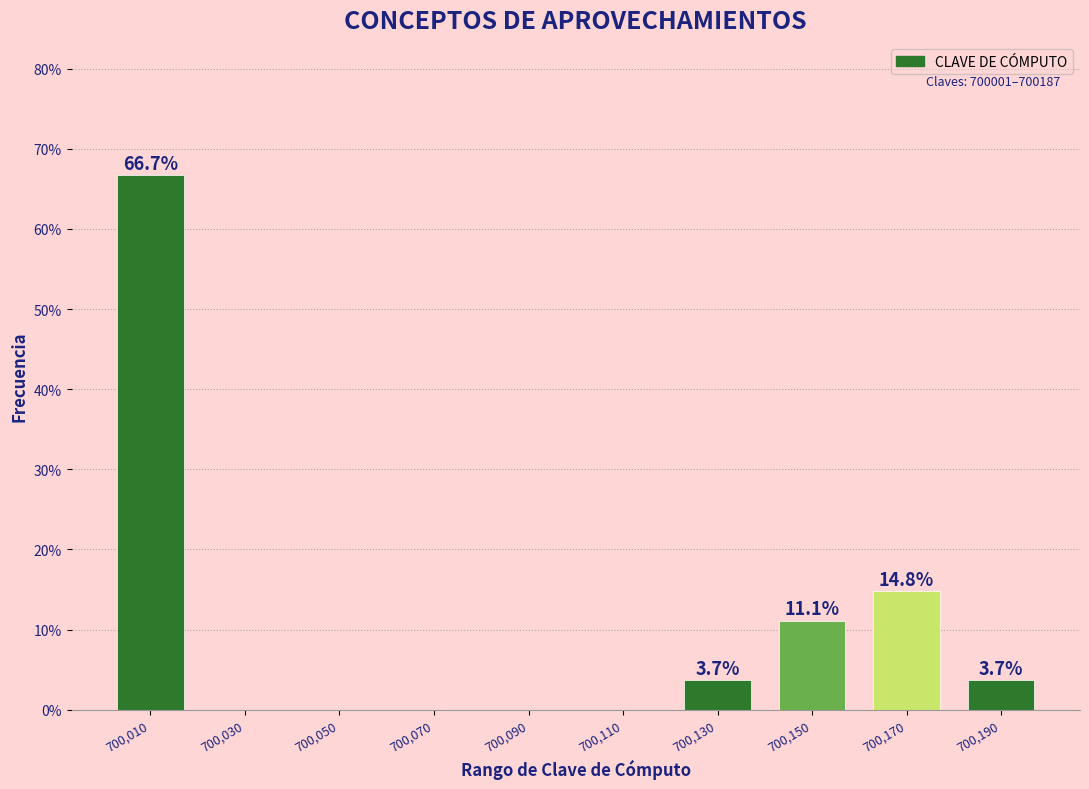

Over which range of the x-axis is the bar tallest?

700000 to 700020